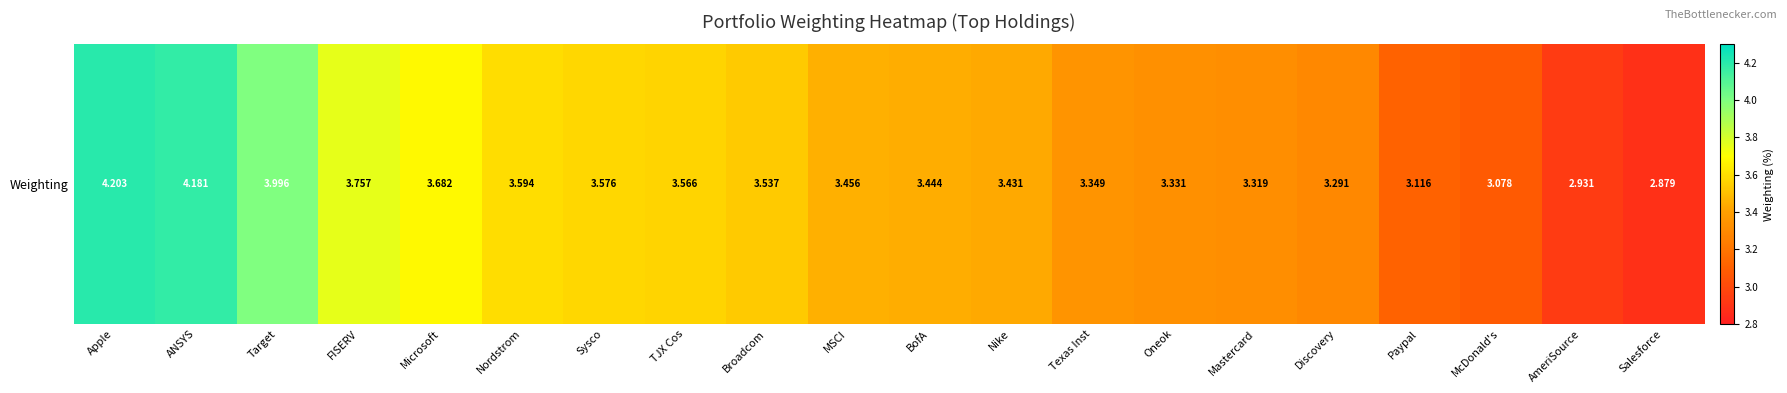

Count the number of categories in the chart.

20